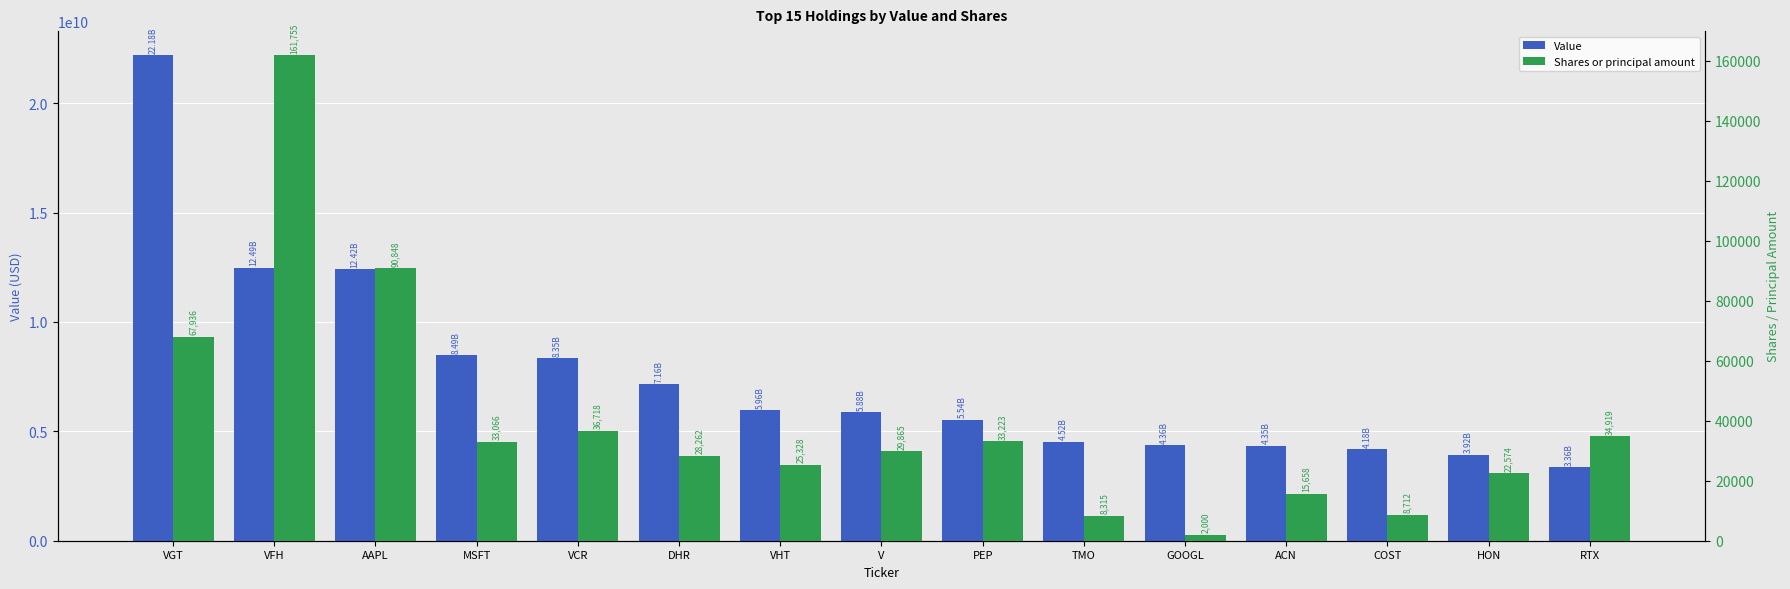

Is the value of Value at RTX greater than the value of Shares or principal amount at V?

Yes